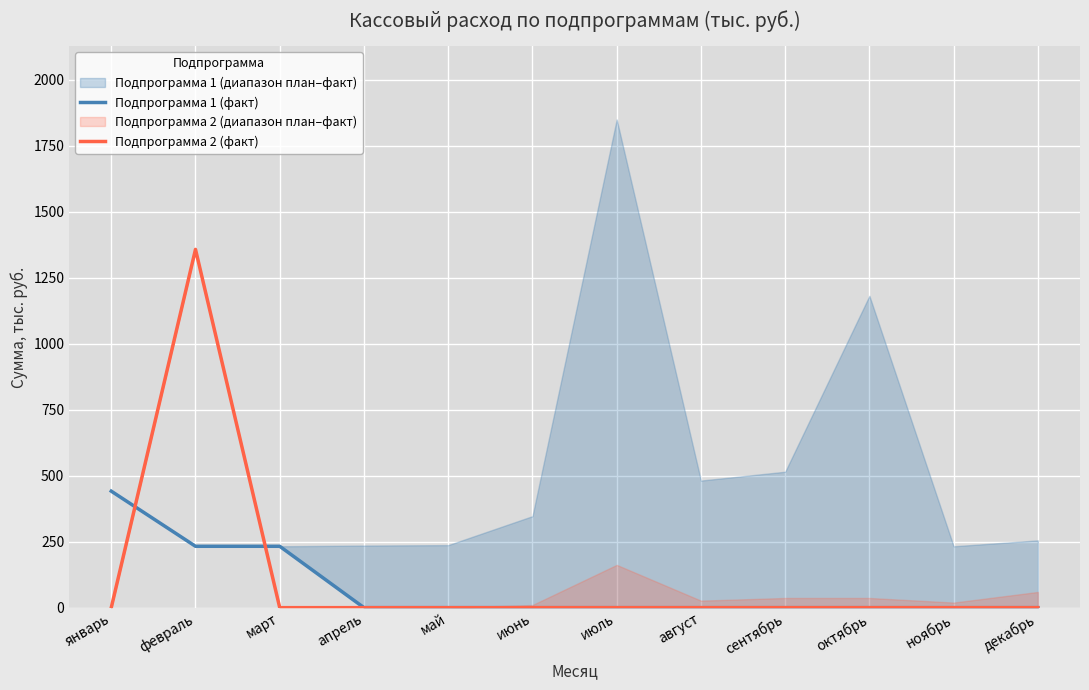

At which category does Подпрограмма 2 (факт) reach its first local peak?

февраль